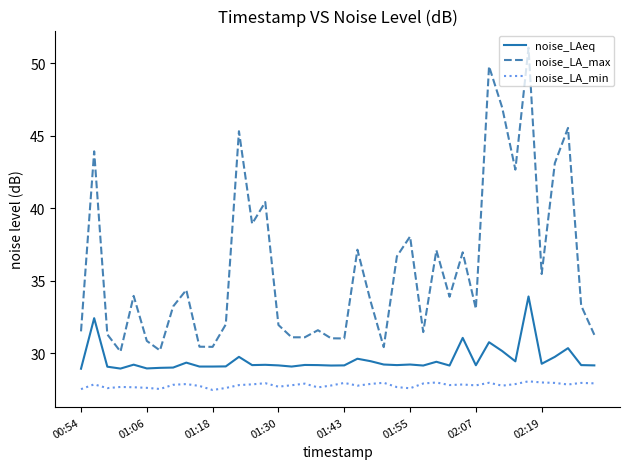

What is the greatest value displayed?

51.1